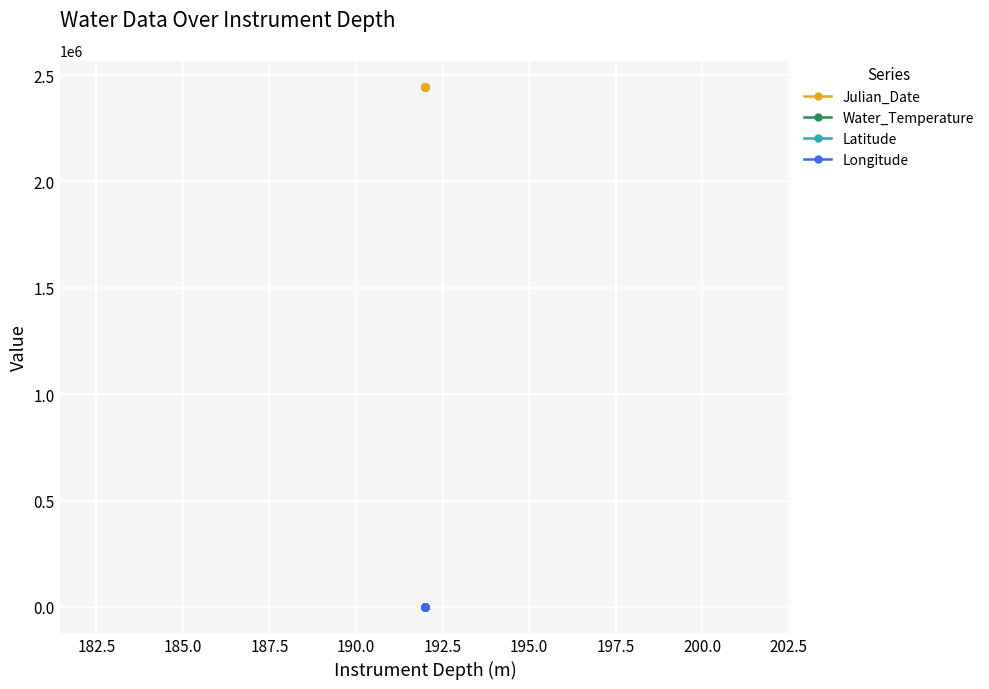

True or false: Longitude and Julian_Date cross at least once.

False